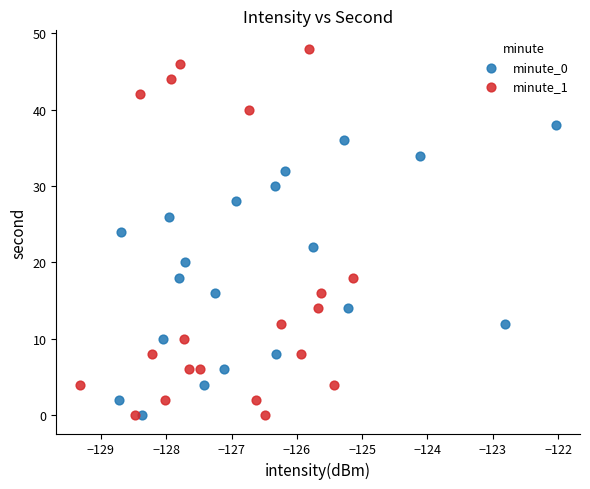

Which series has the largest Y range (max minus min)?

minute_1